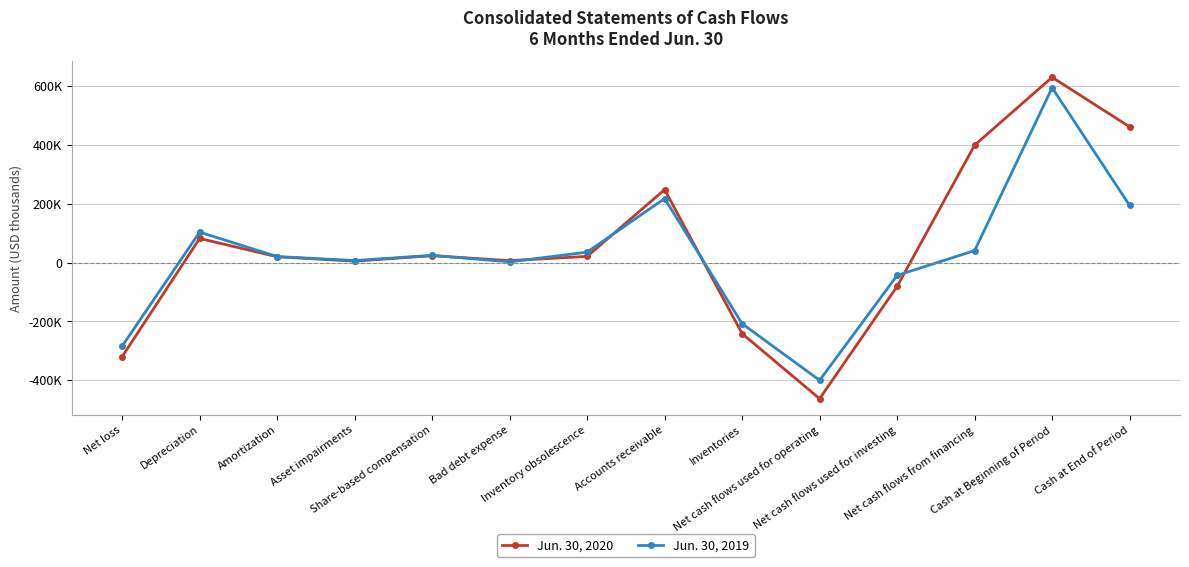

How many intersections are there between Jun. 30, 2019 and Jun. 30, 2020?

5